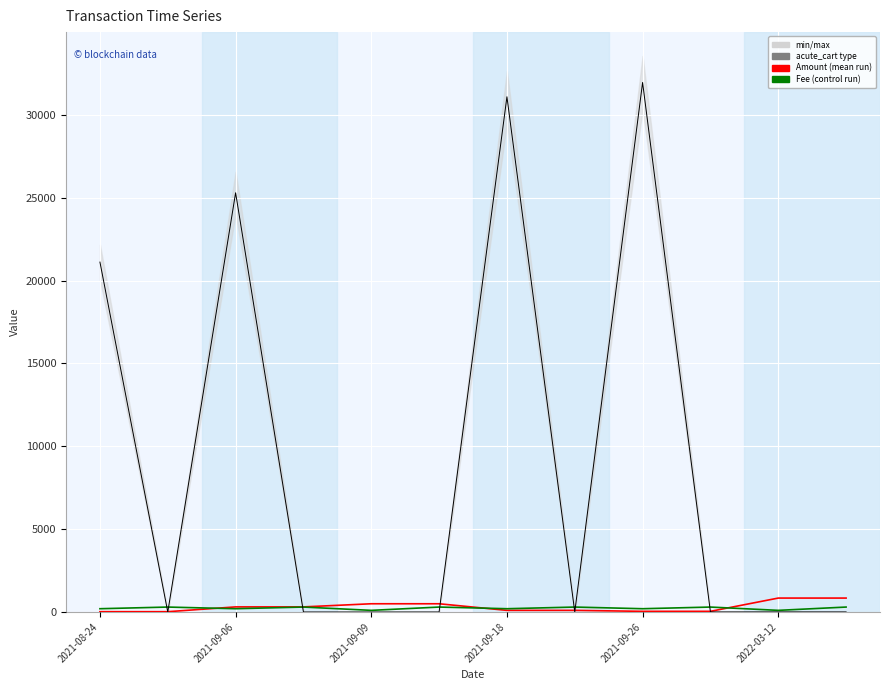

True or false: Amount has more than 2 points higher than both neighbors.

True